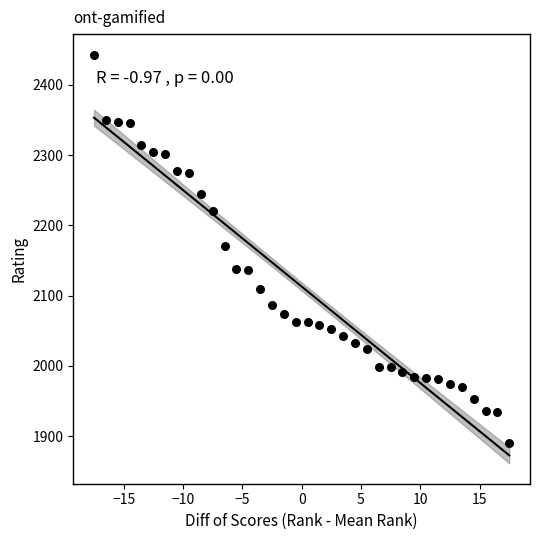

What is the range of Y values (max minus min)?

552